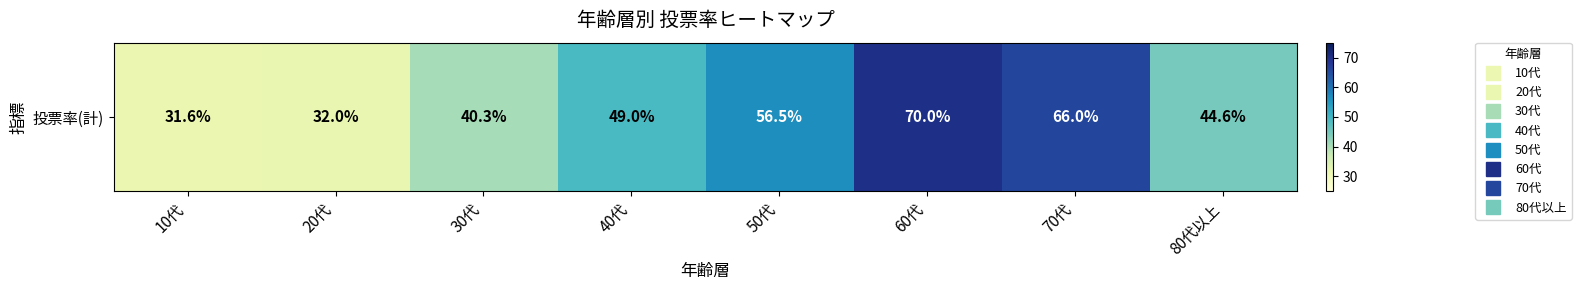

What is the minimum value shown in the chart?

31.6